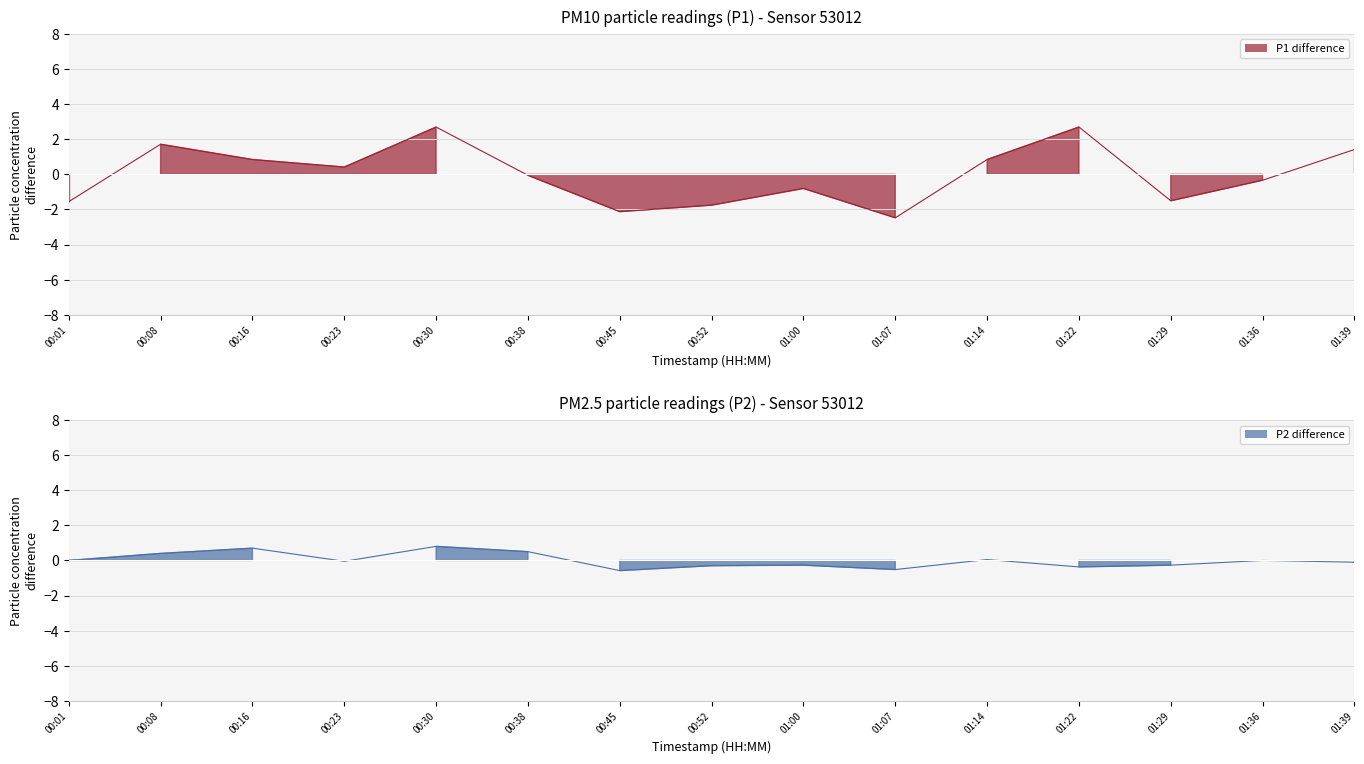

How many data points in P2 difference are above 0?

7